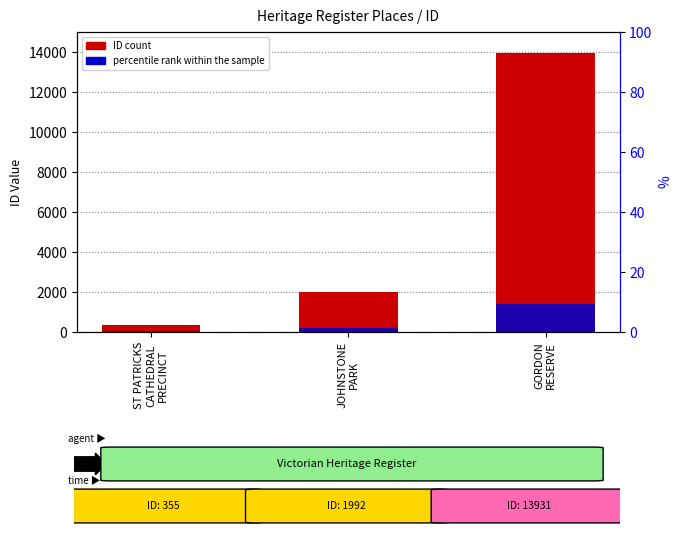

How many groups of bars are there?

3